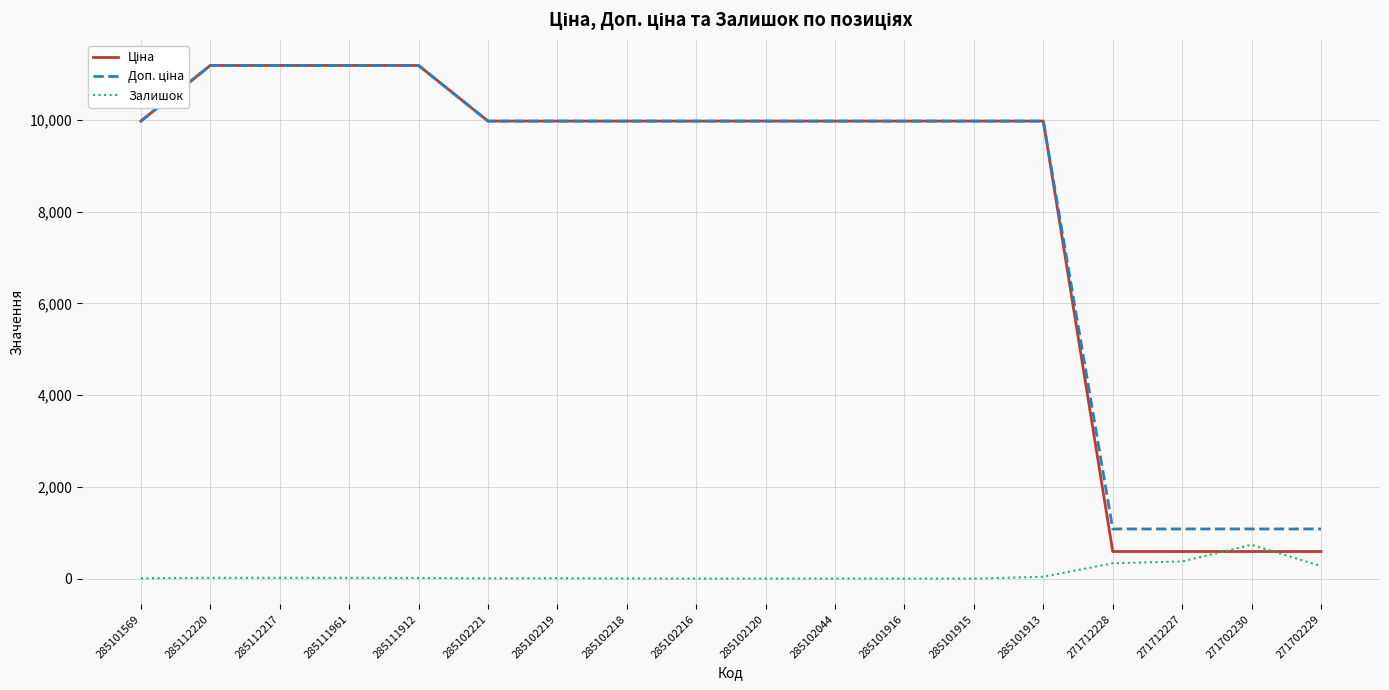

Is it true that Залишок equals 322.8 at 271702230?

False